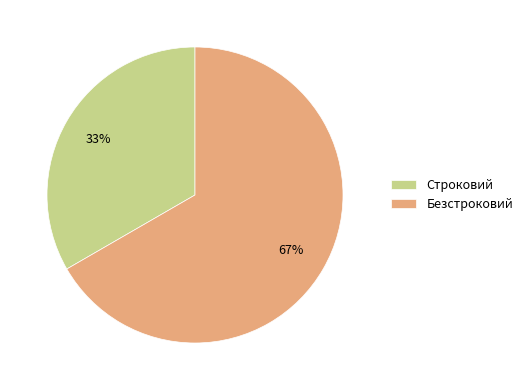

How many slices are in this pie chart?

2